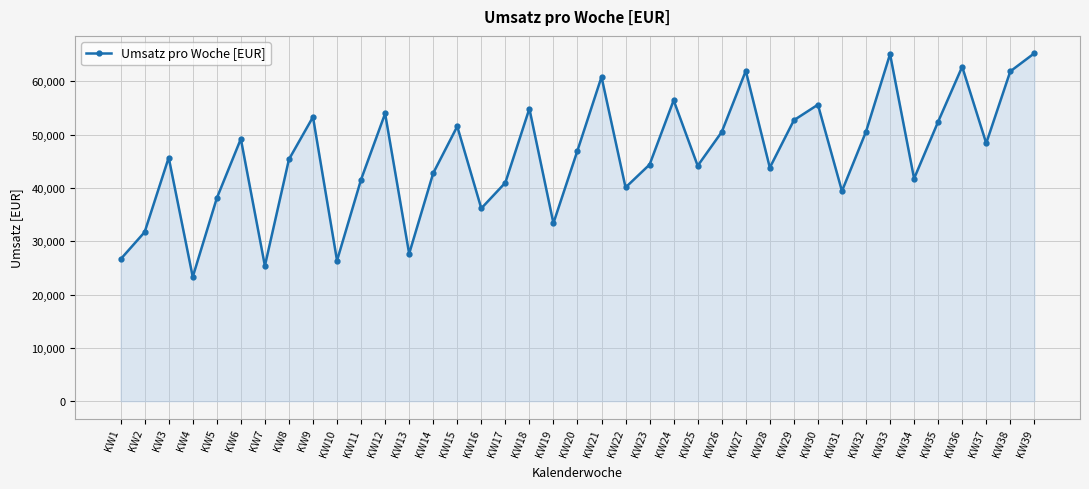

How many lines are shown in the chart?

1